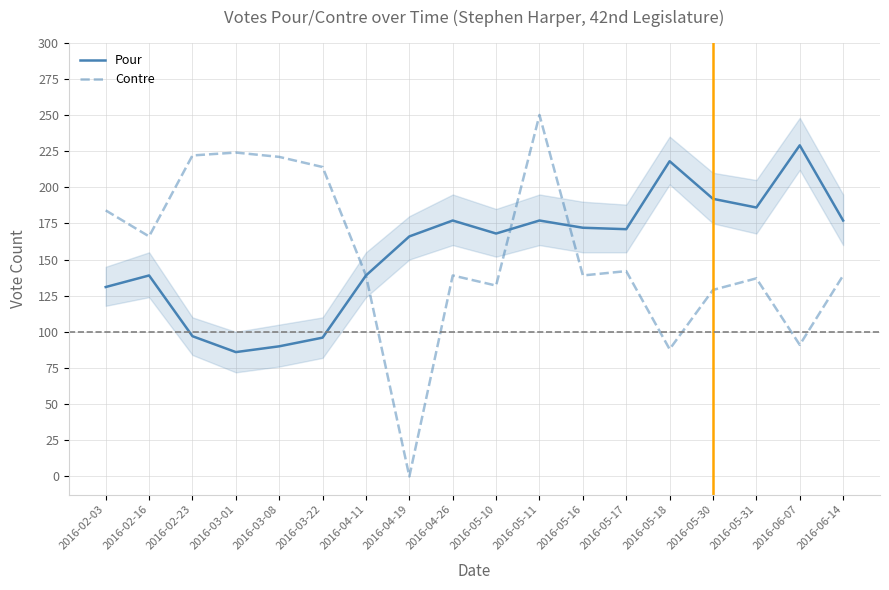

What is the spread (max minus min) of values at 2016-06-07?

138